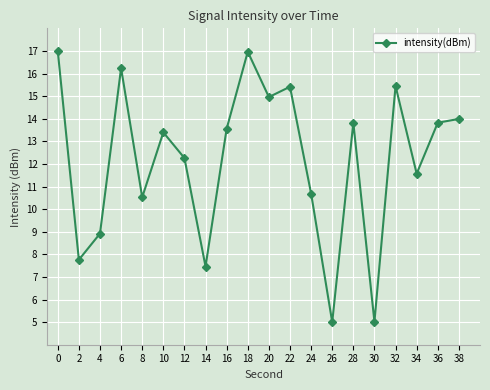

What is the change in value from 8 to 14?

-3.1